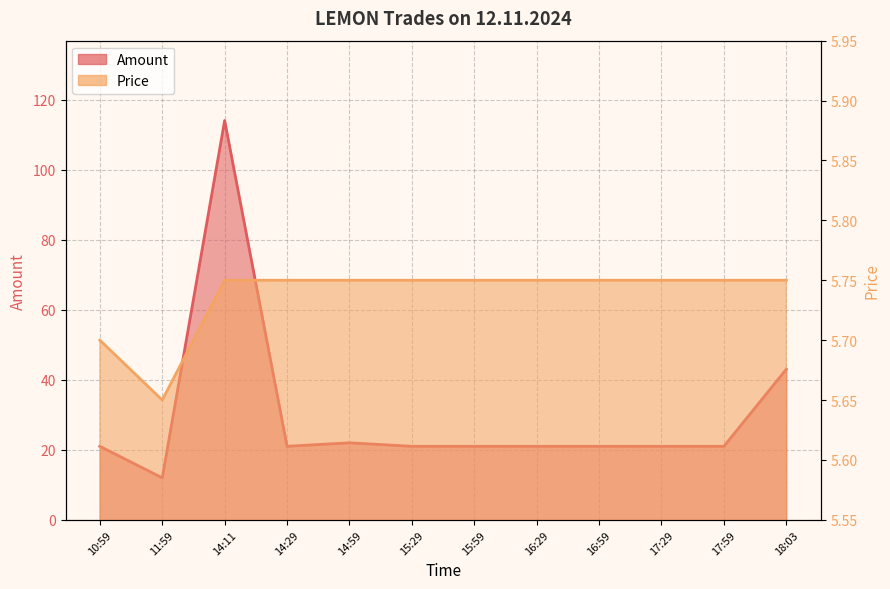

Reading left to right, extract all data points from this chart.

Amount: 21.0	12.0	114.0	21.0	22.0	21.0	21.0	21.0	21.0	21.0	21.0	43.0
Price: 5.7	5.7	5.8	5.8	5.8	5.8	5.8	5.8	5.8	5.8	5.8	5.8